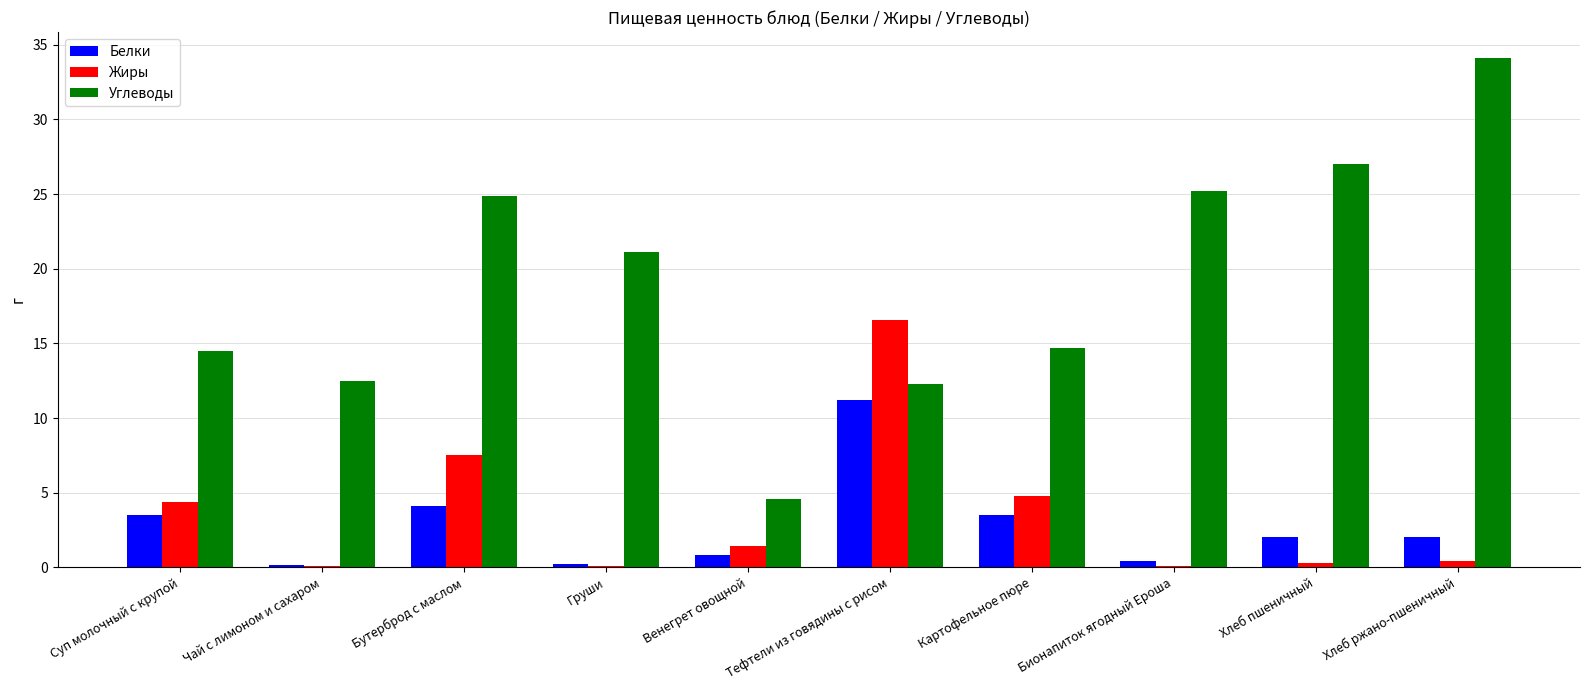

How many data points in Жиры are above 1?

5